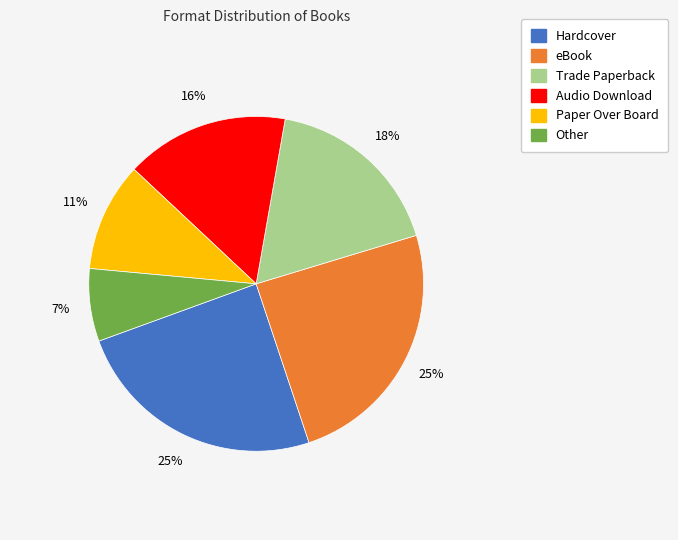

What is the smallest slice in the pie chart?

Other